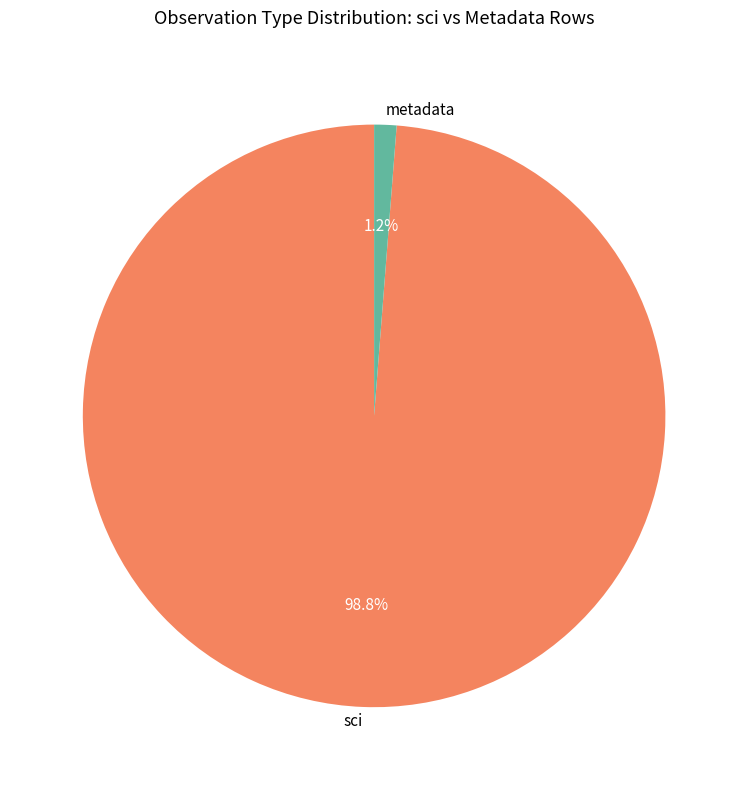

Is metadata the majority of the pie?

No